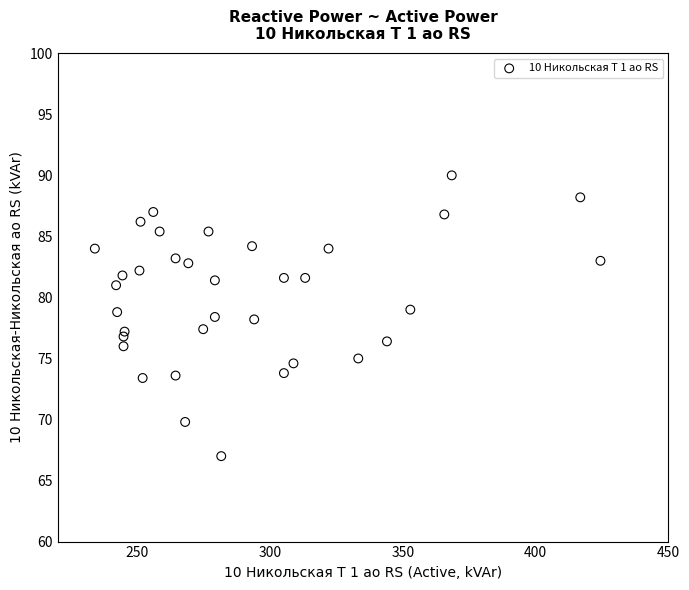

What is the range of X values (max minus min)?

190.4